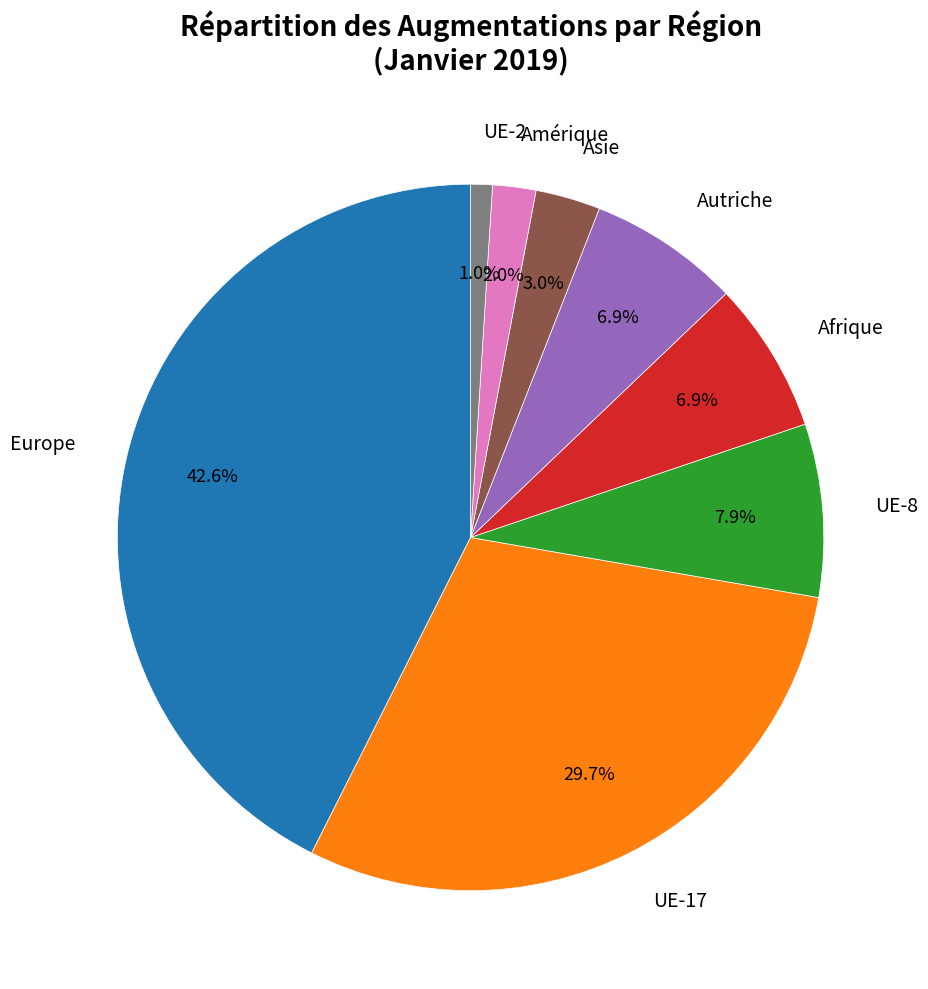

Count the number of slices in the pie.

8